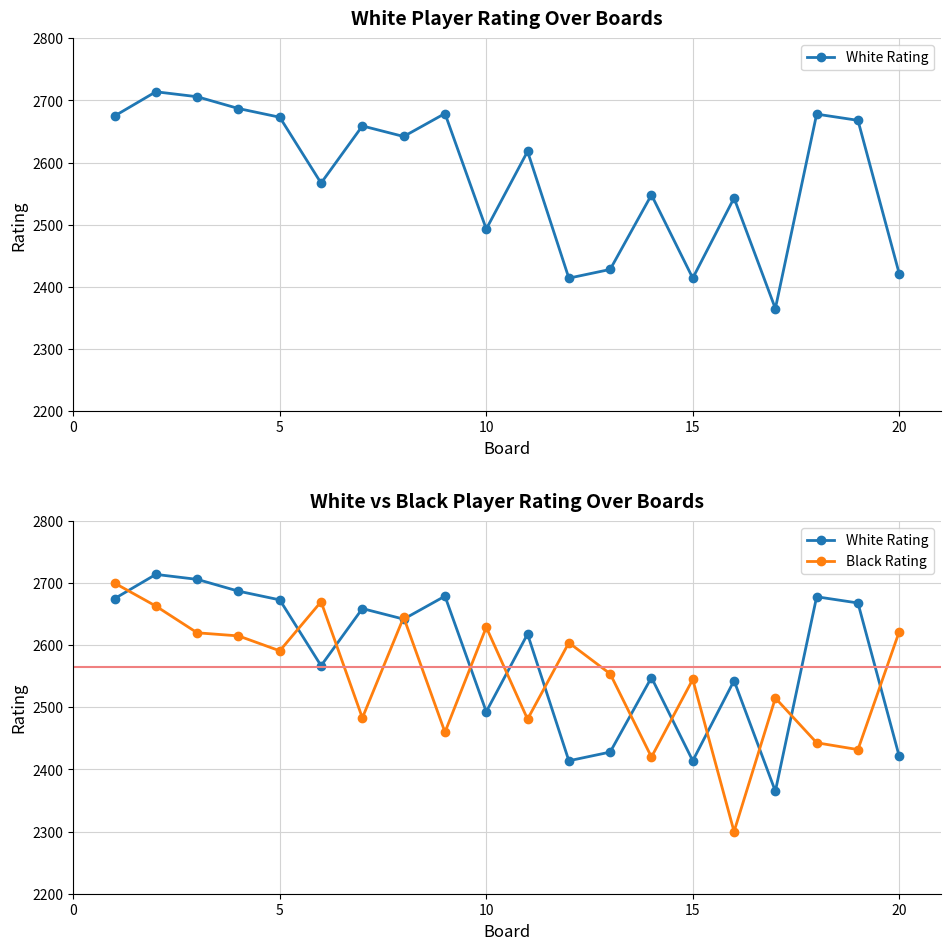

True or false: White Rating has more than 1 interior local peaks.

True